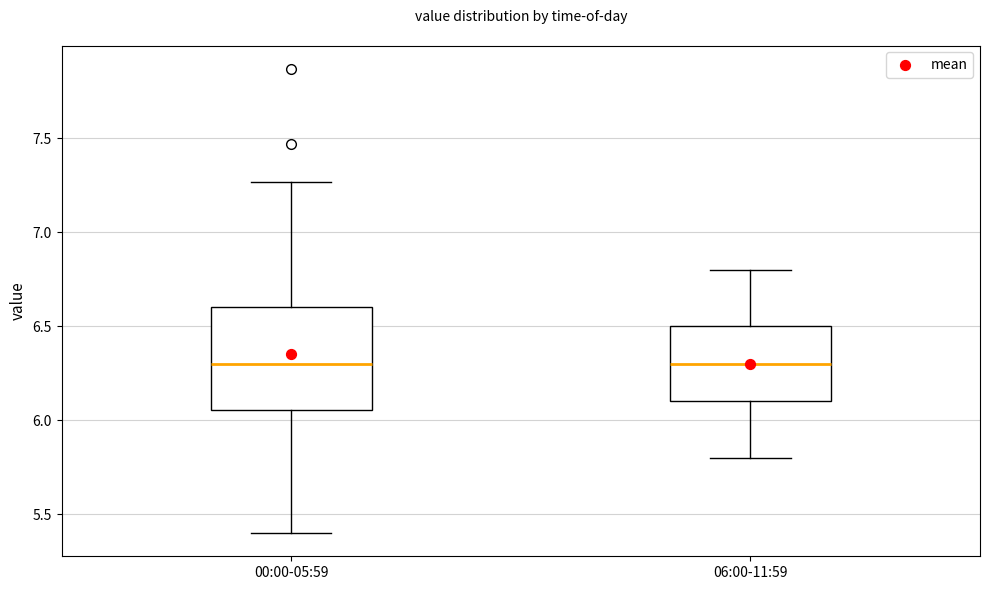

Reading left to right, transcribe this box plot: for each box, give where its median line is, the range the box spans, and where its two whiskers end, as read against the y-axis. The values are not printed on the chart, so give them approximately, as read against the axis.

00:00-05:59: median 6.30, box 6.05 to 6.60, whiskers 5.40 to 7.25
06:00-11:59: median 6.30, box 6.10 to 6.50, whiskers 5.80 to 6.80